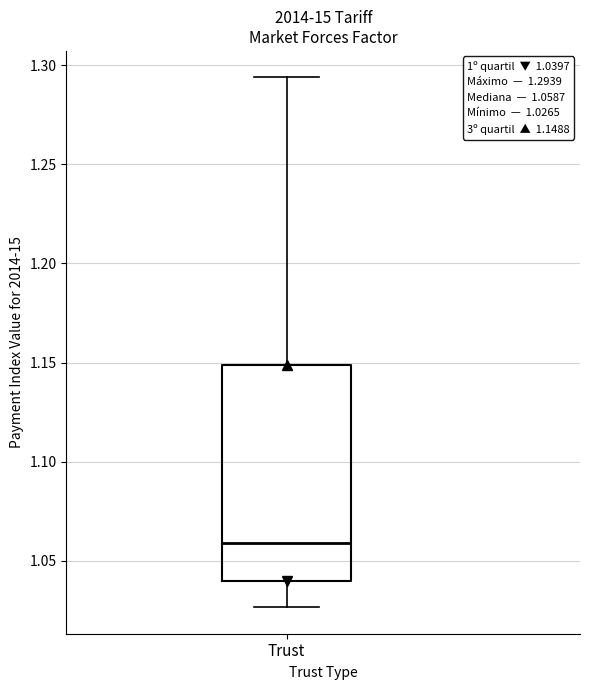

Read this box plot against the y-axis: the position of the median line, the range covered by the box, and the ends of both whiskers. The values are not printed on the chart, so give them approximately, as read against the axis.

median 1.060, box 1.040 to 1.150, whiskers 1.025 to 1.295